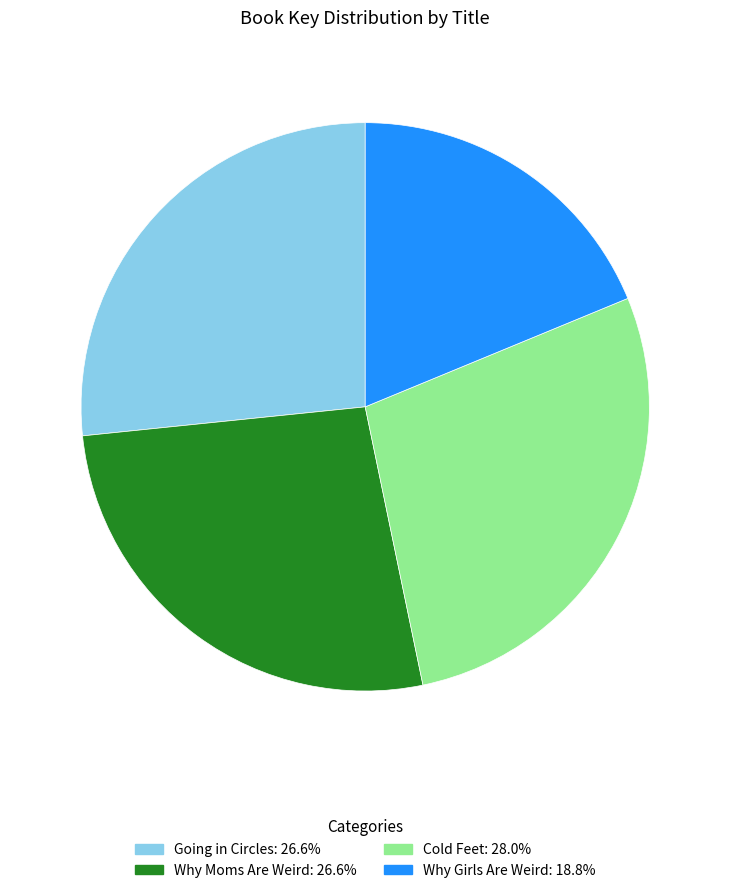

Do Going in Circles and Why Moms Are Weird together represent more than half of the pie?

Yes